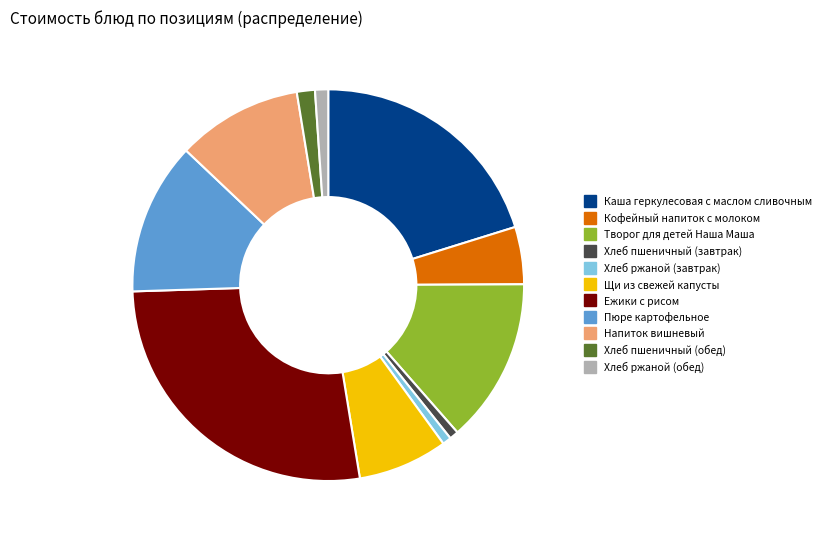

True or false: Кофейный напиток с молоком accounts for 5% of the total.

True